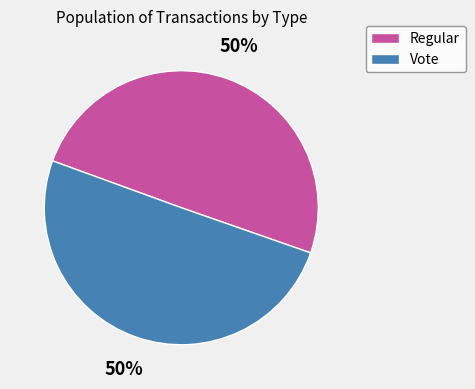

To the nearest percent, what is the combined percentage of Regular and Vote?

100%